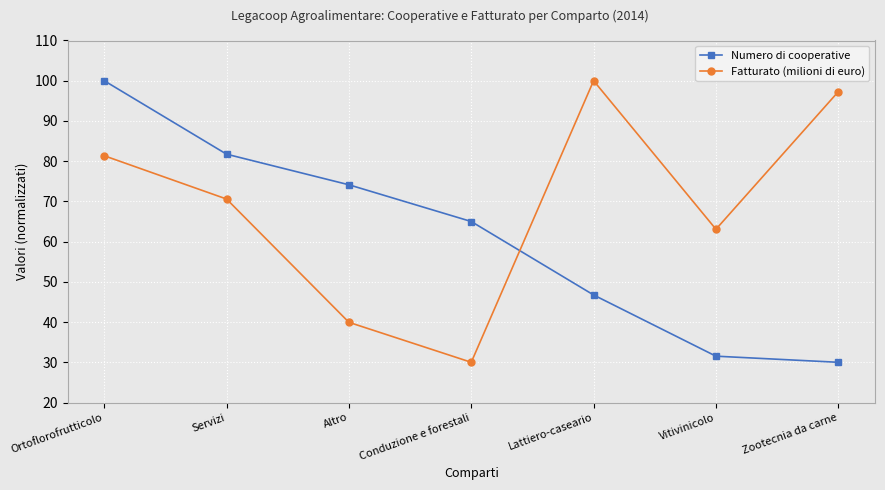

Reading left to right, what are all the values shown in this chart?

Numero di cooperative: 100.0	81.7	74.1	65.0	46.7	31.5	30.0
Fatturato (milioni di euro): 81.4	70.6	39.9	30.0	100.0	63.1	97.3